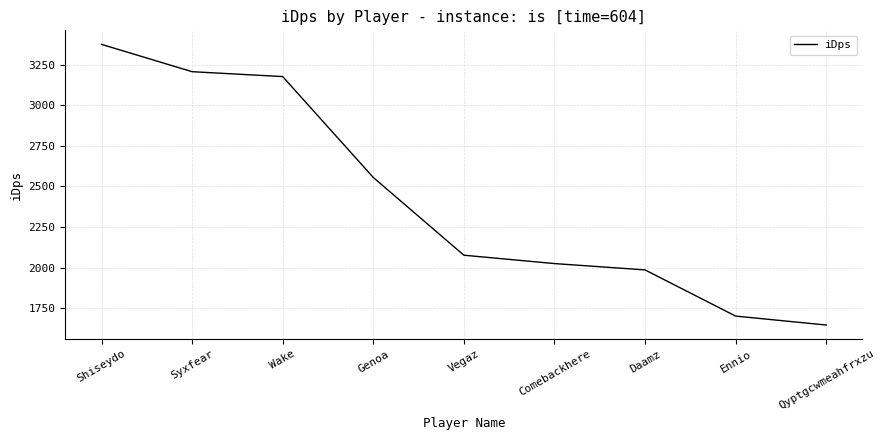

Reading left to right, transcribe all the data shown in this chart.

Shiseydo=3374.1	Syxfear=3206.0	Wake=3175.8	Genoa=2555.1	Vegaz=2076.5	Comebackhere=2025.0	Daamz=1986.1	Ennio=1701.7	Qyptgcwmeahfrxzu=1646.7